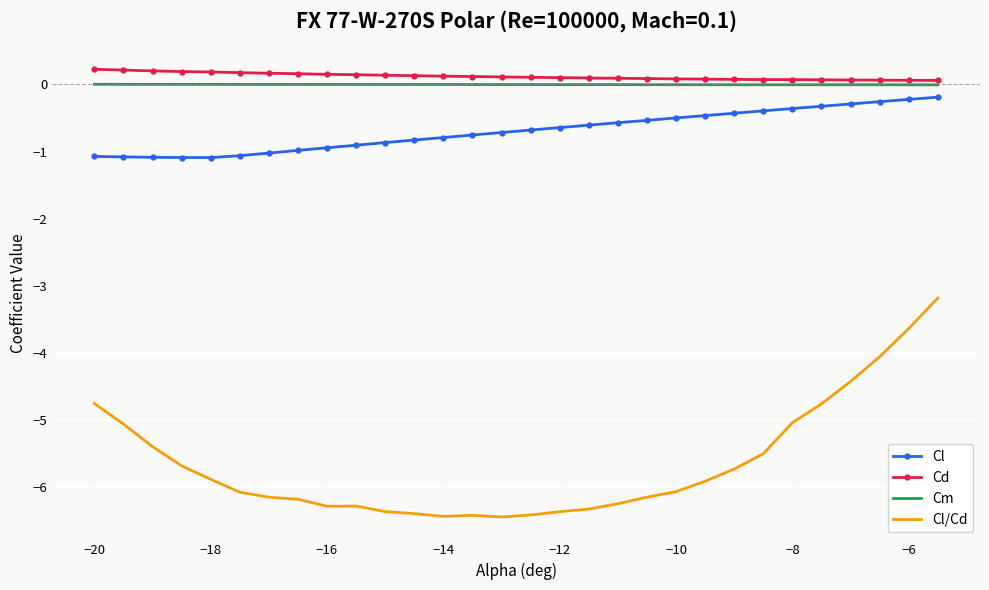

True or false: Cl/Cd and Cm cross at least once.

False